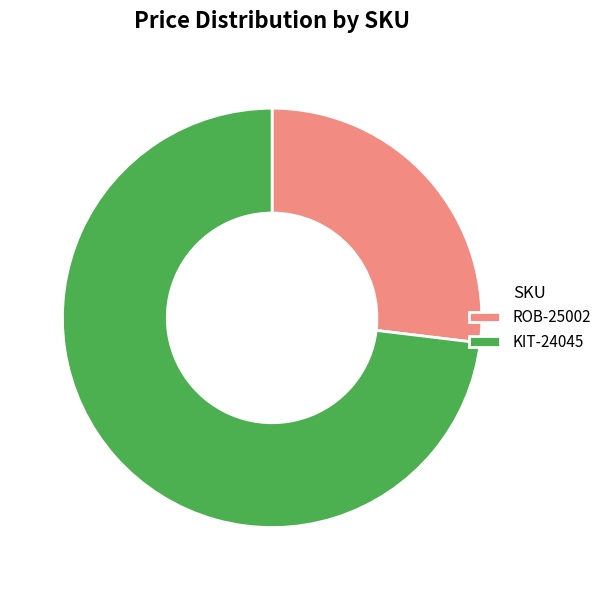

Is there a majority slice in this chart?

Yes